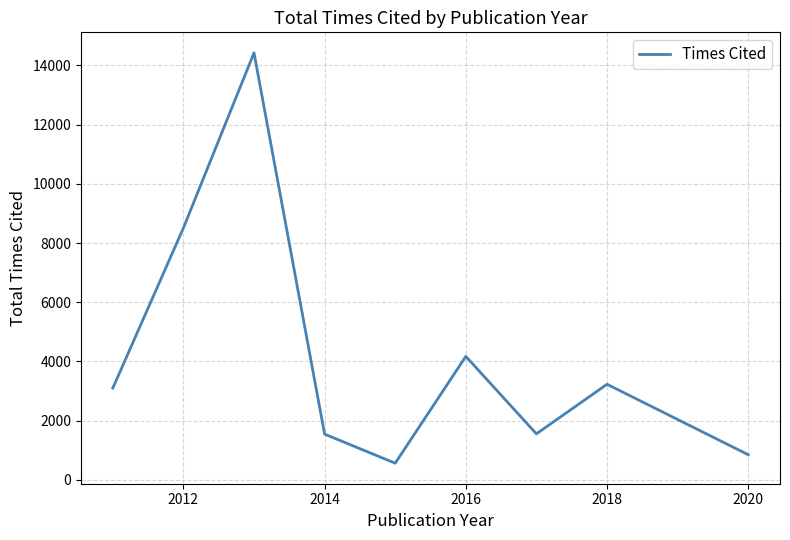

What is the greatest value displayed?

14426